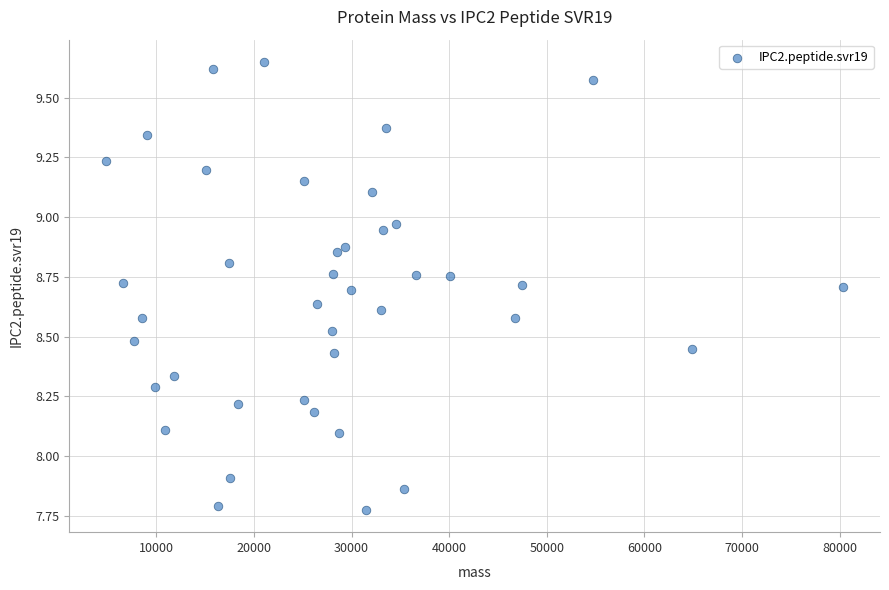

What is the range of X values (max minus min)?

75521.3